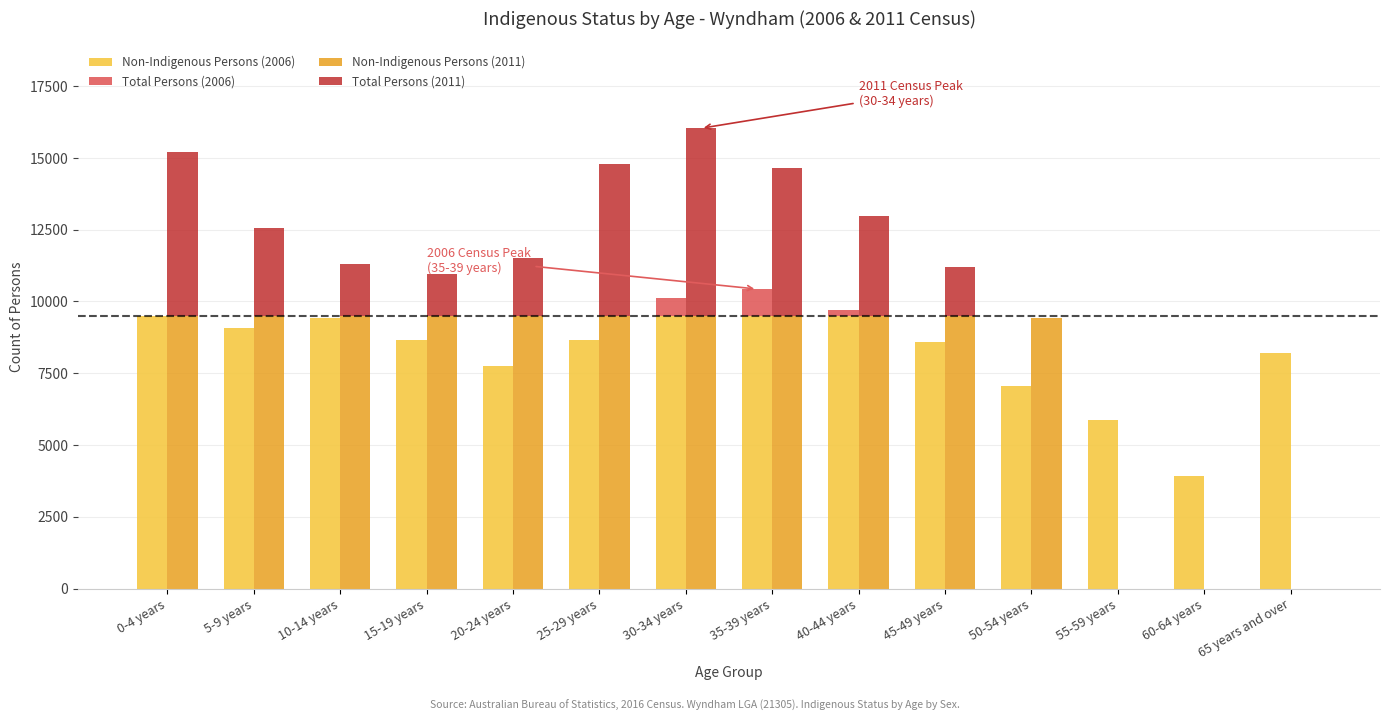

What is the average value of the Total Persons (2011) series?

2587